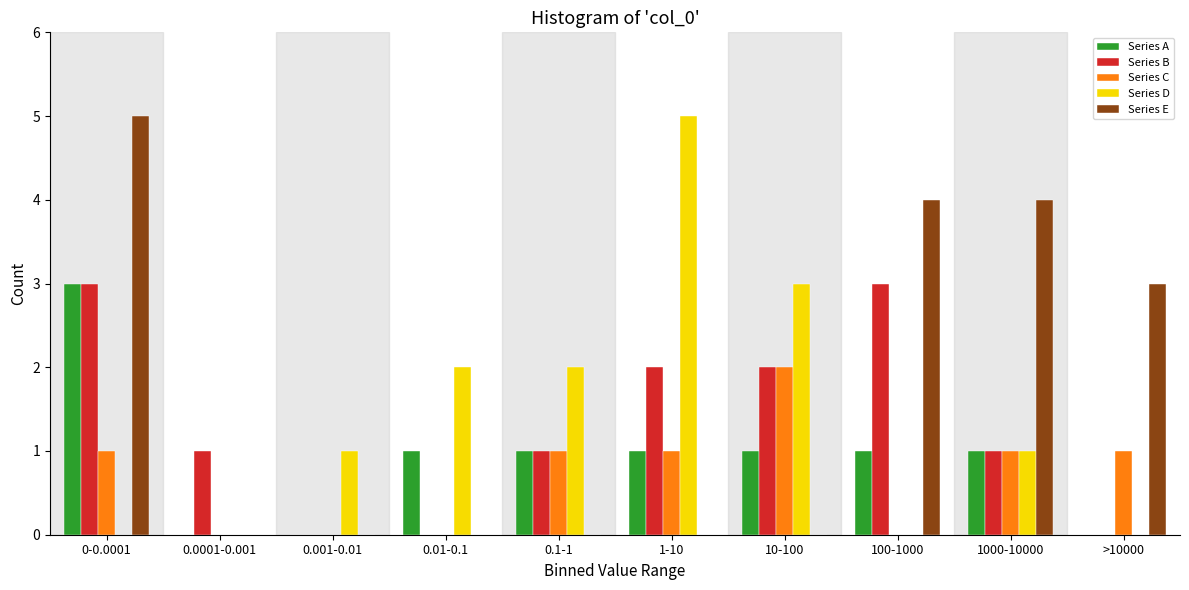

What is the maximum value for Series D?

5